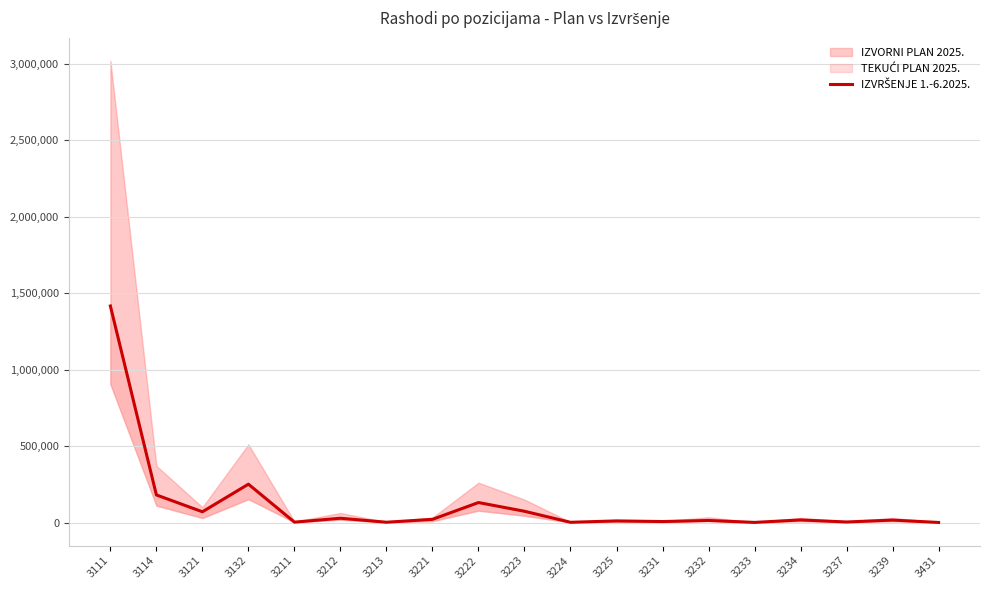

What is the change in value from 3121 to 3224?

-68798.8